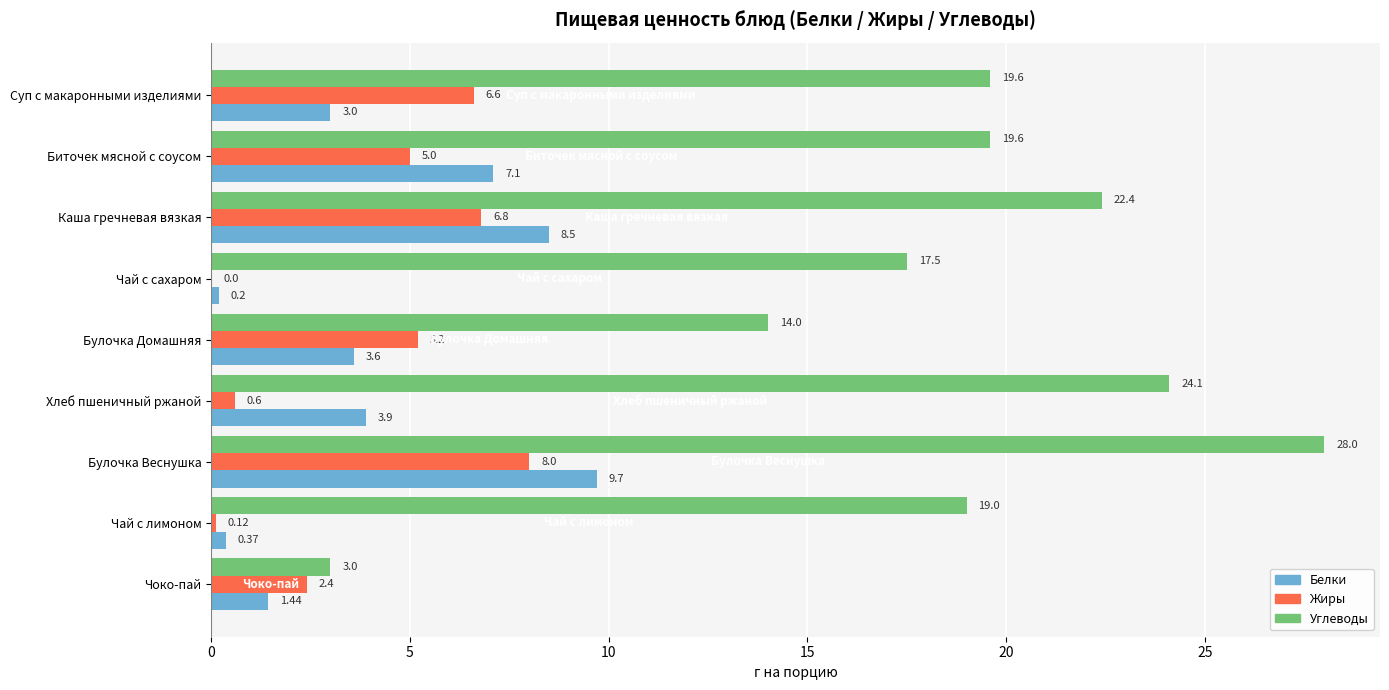

At which label is Углеводы closest to 15?

Булочка Домашняя